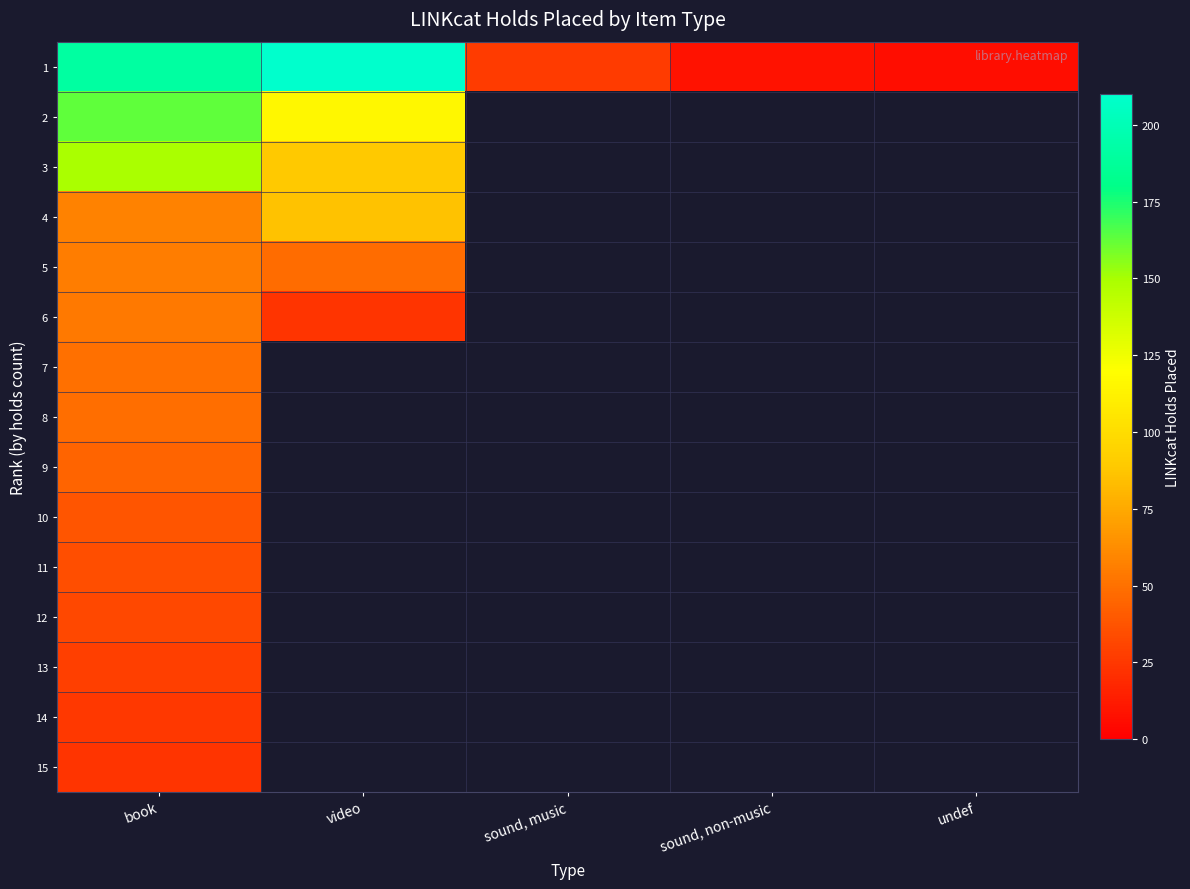

What is the minimum value for 12?

32.0